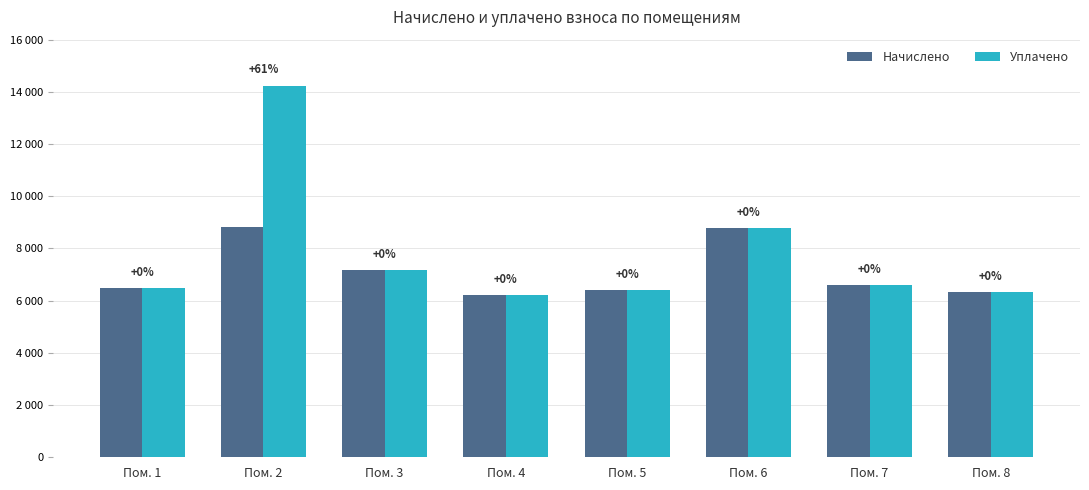

Are the bars grouped side by side (vs. stacked)?

Yes